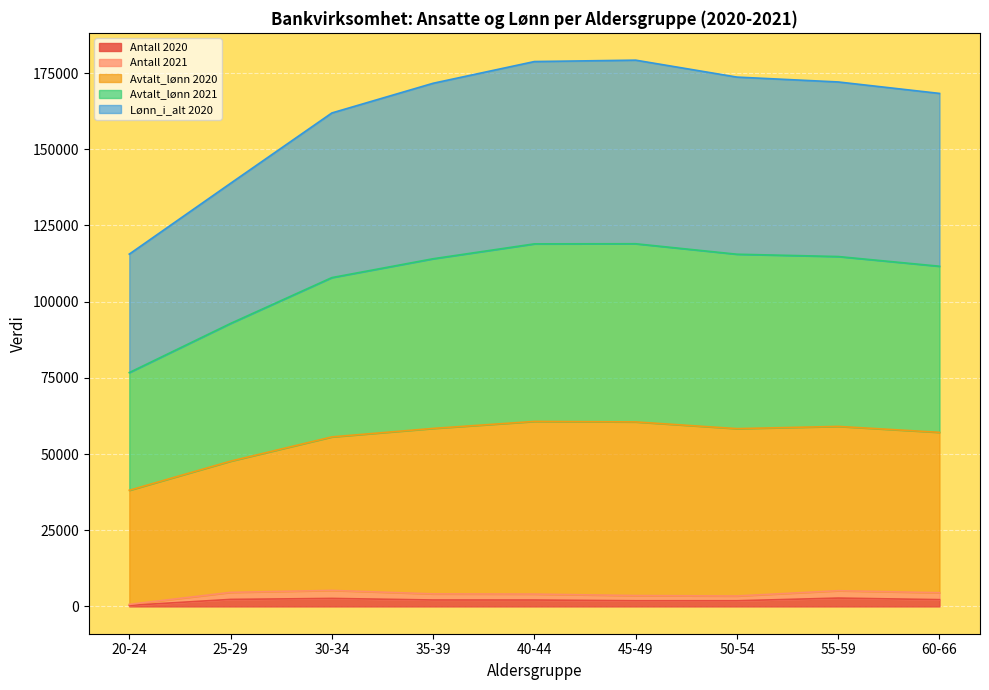

Does the chart display data point markers on the line(s)?

No